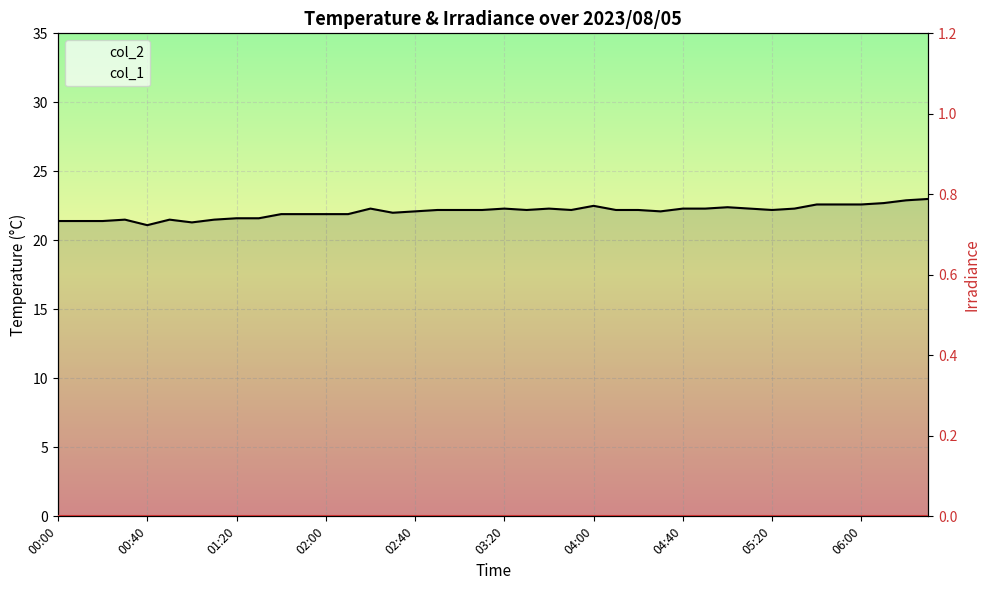

What is the total value across all series at 37?

22.7